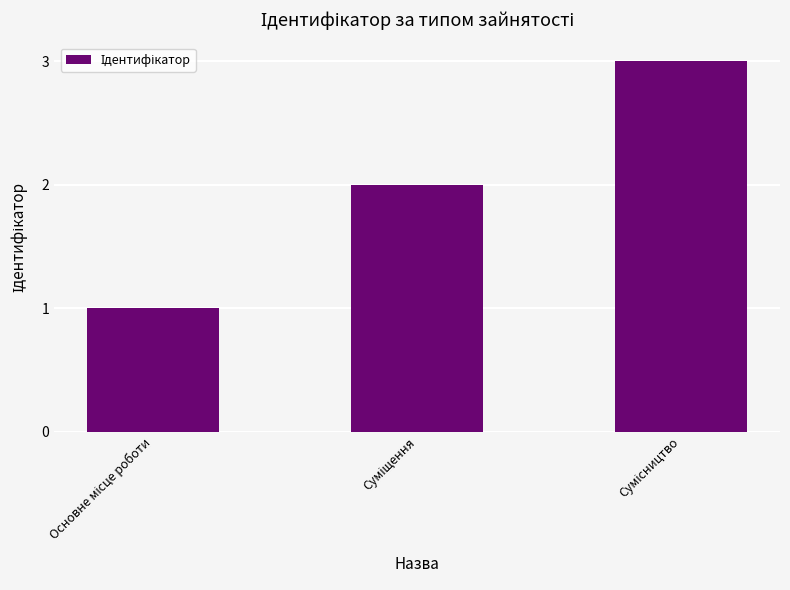

What is the maximum value shown in the chart?

3